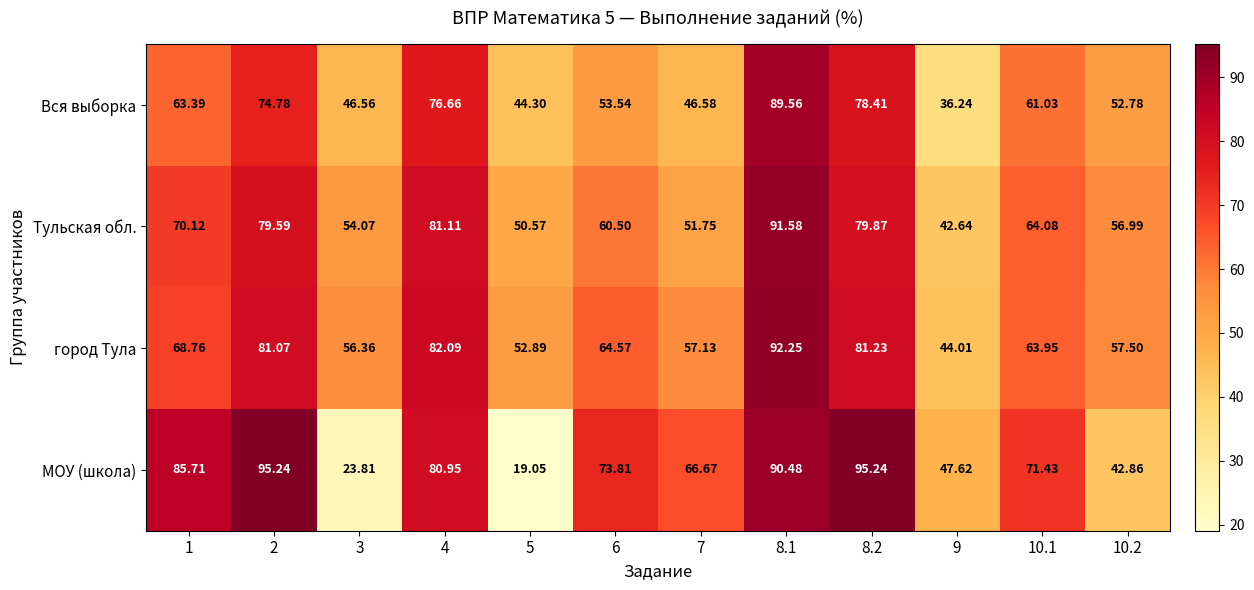

Count the number of categories in the chart.

12